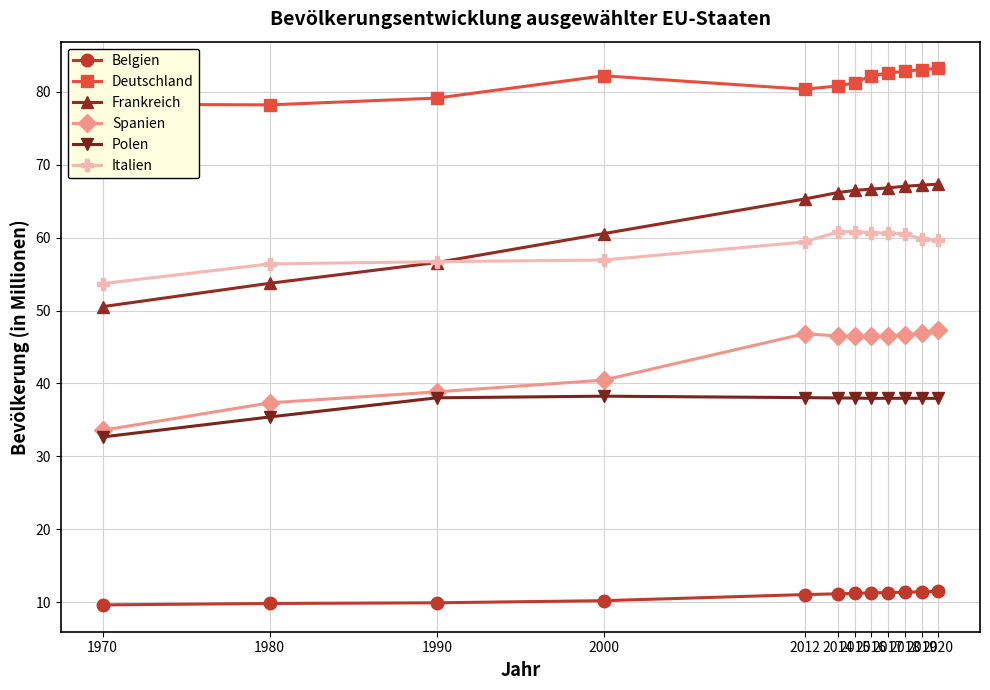

Which series has the widest spread of values?

Frankreich